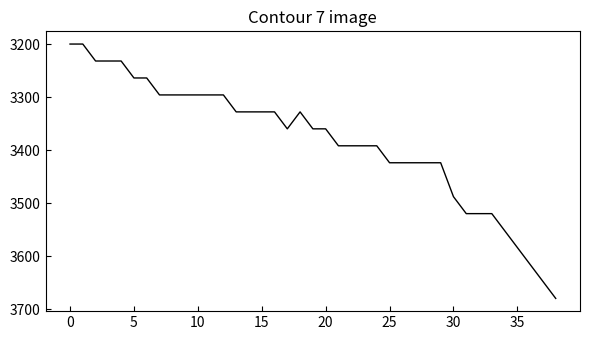

What is the smallest value displayed?

3200